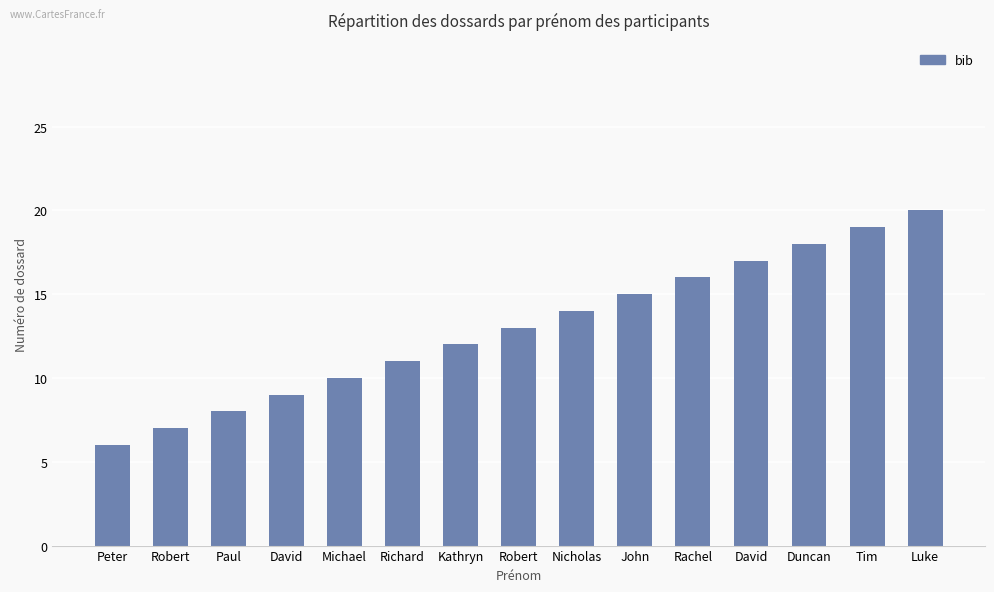

How many categories are shown in the chart?

15